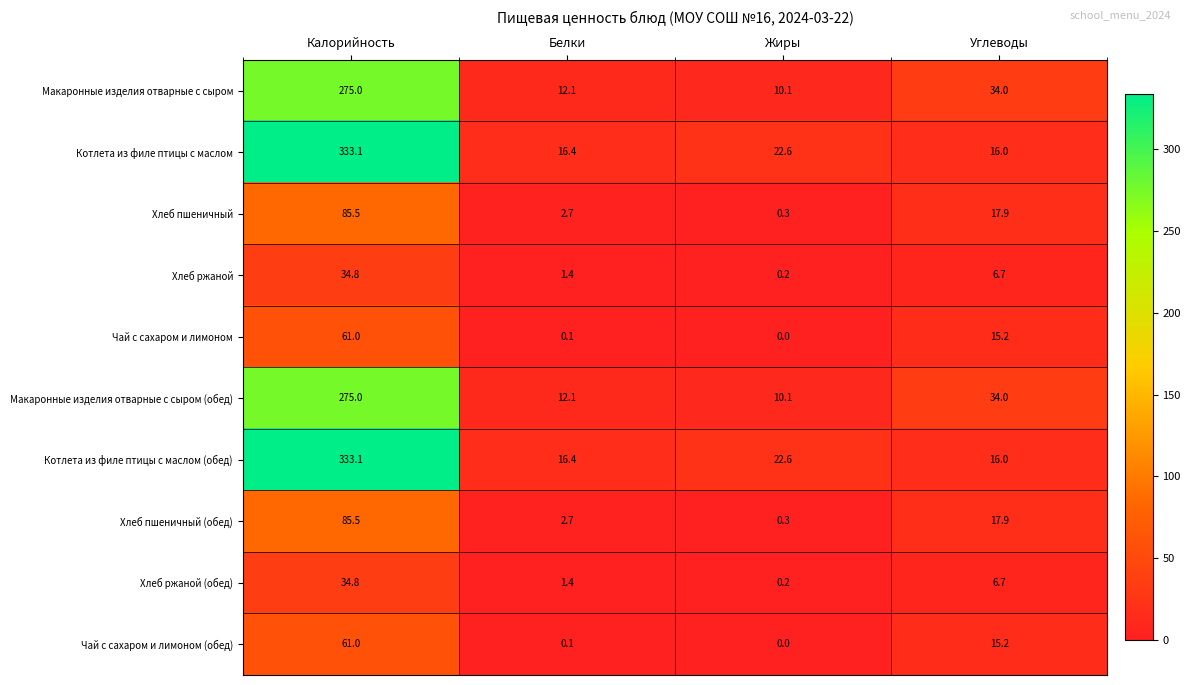

What is the total value across all series at Жиры?

66.4